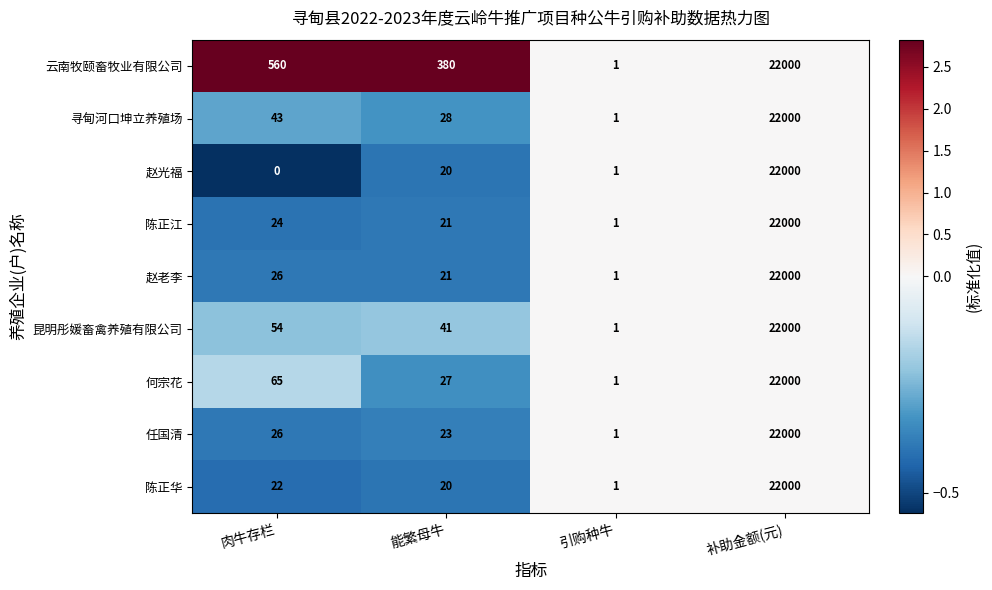

At which label does 何宗花 reach its minimum?

引购种牛